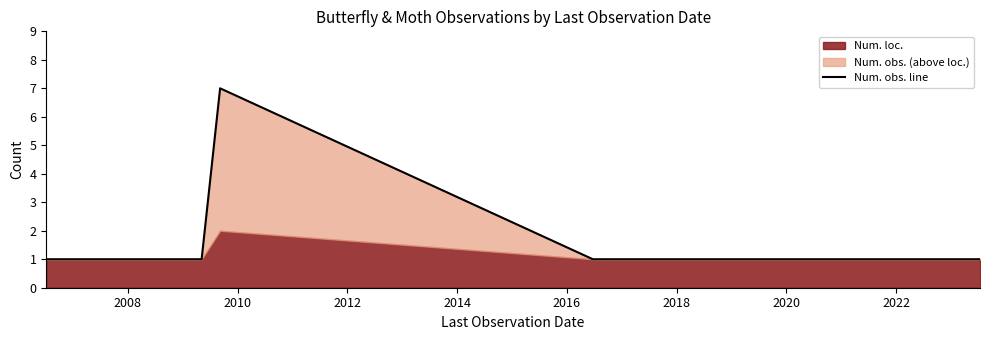

At which category does the chart reach its peak across all series?

2010